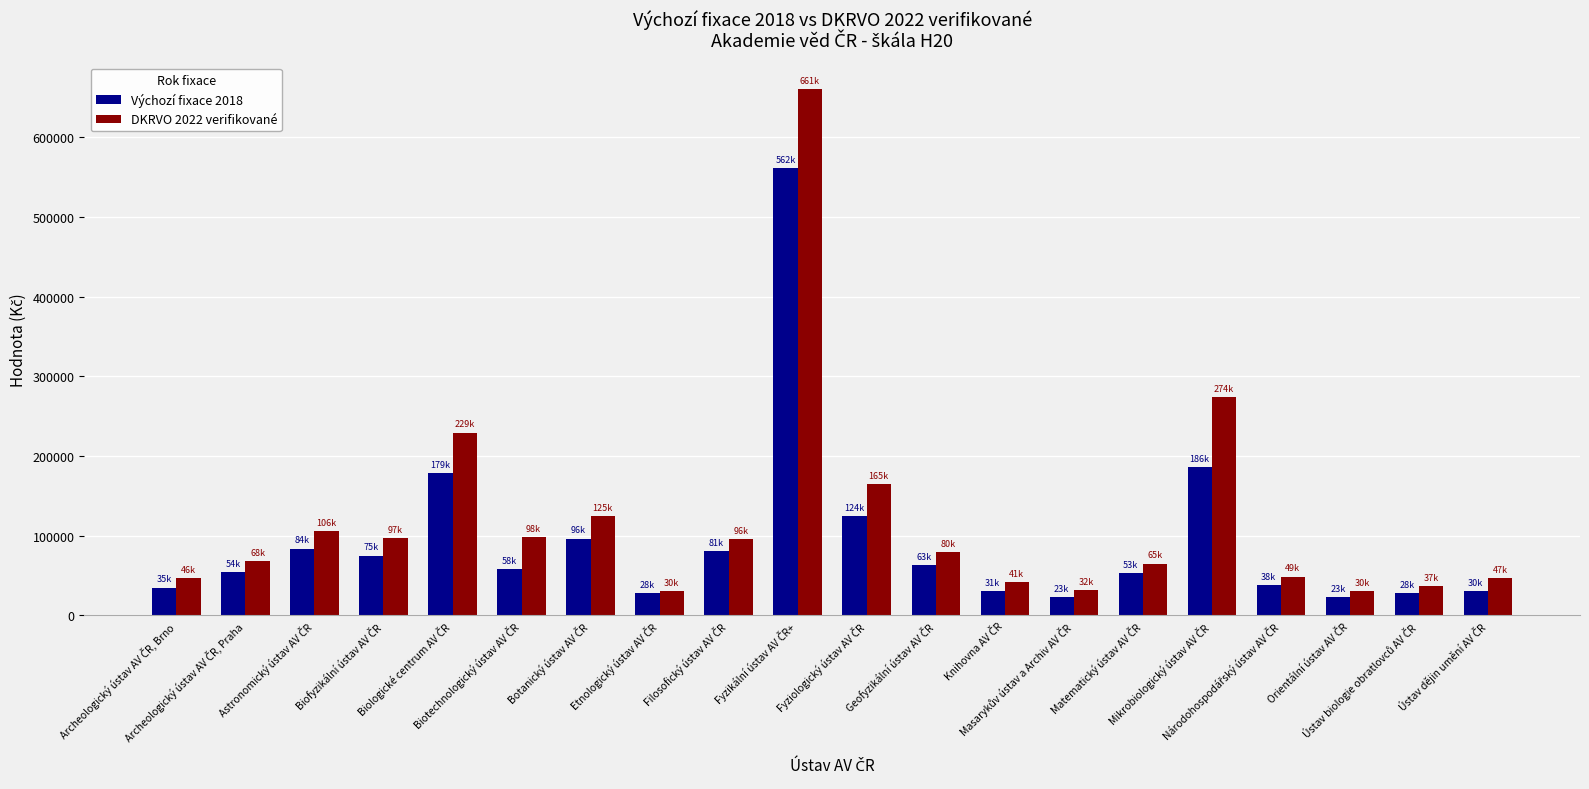

Rank the series by their maximum value, from lowest to highest.

Výchozí fixace 2018, DKRVO 2022 verifikované